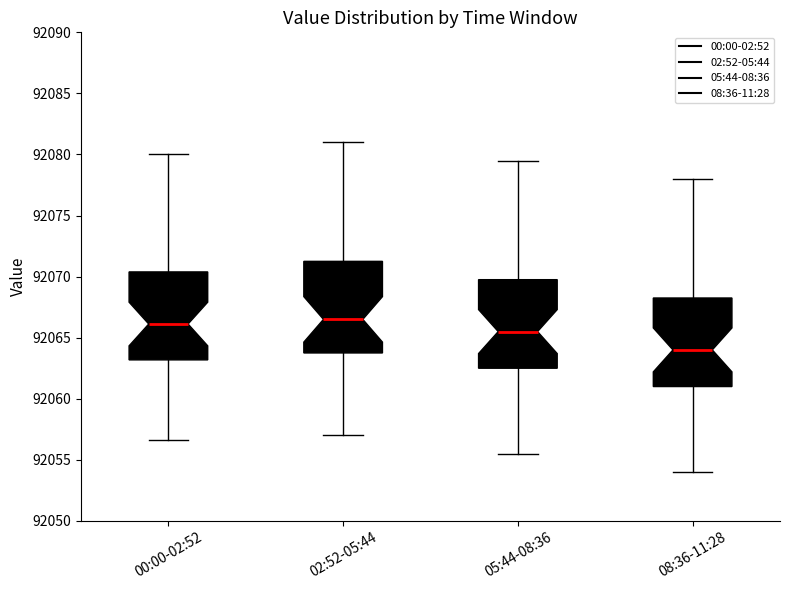

Where is the upper edge of the box for 02:52-05:44 on the y-axis? The values are not printed on the chart, so give them approximately, as read against the axis.

92071.5